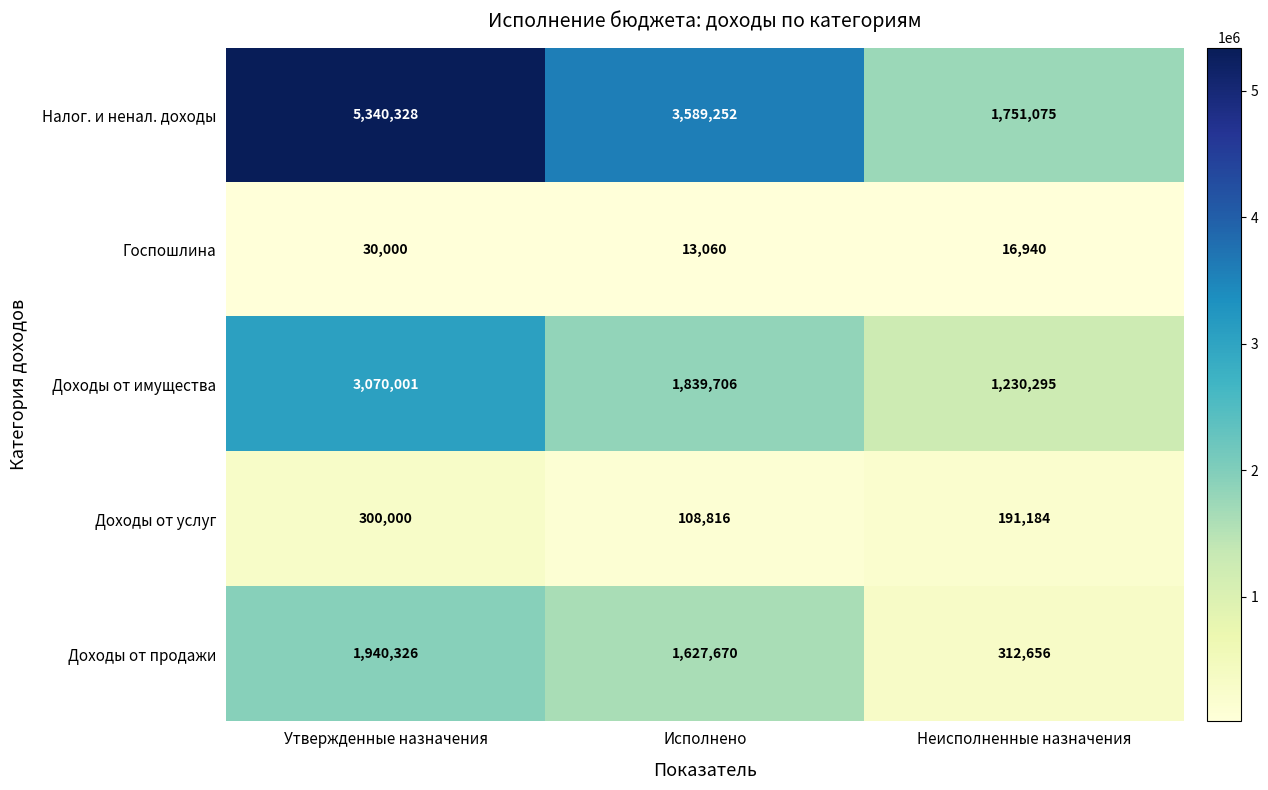

What is the maximum value shown in the chart?

5340328